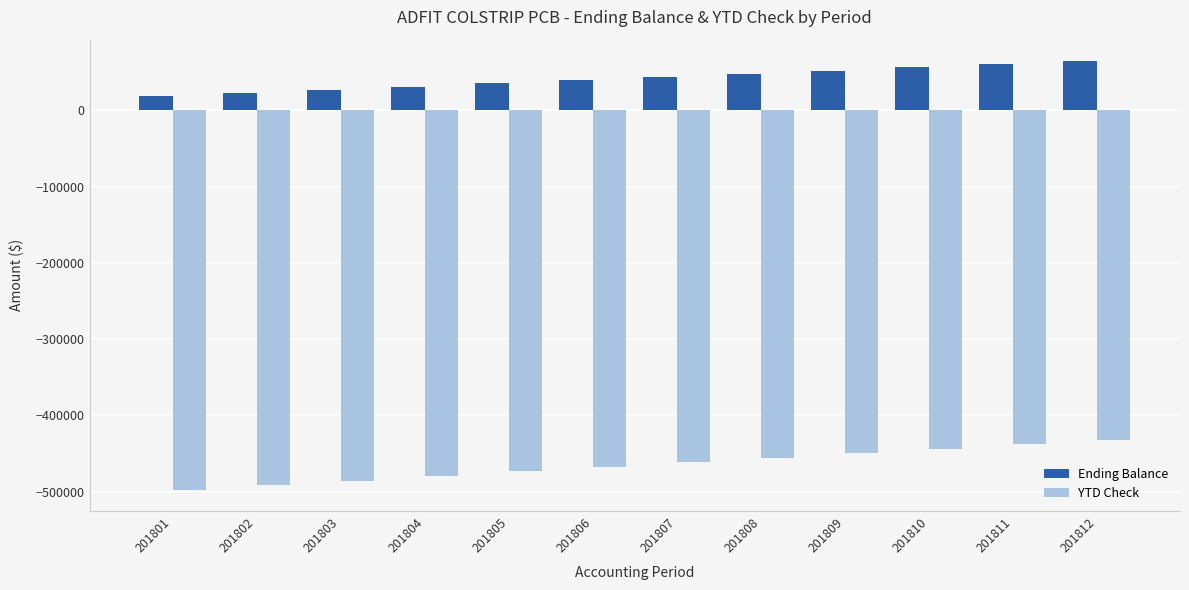

Rank the series at 201812 from lowest to highest value.

YTD Check, Ending Balance